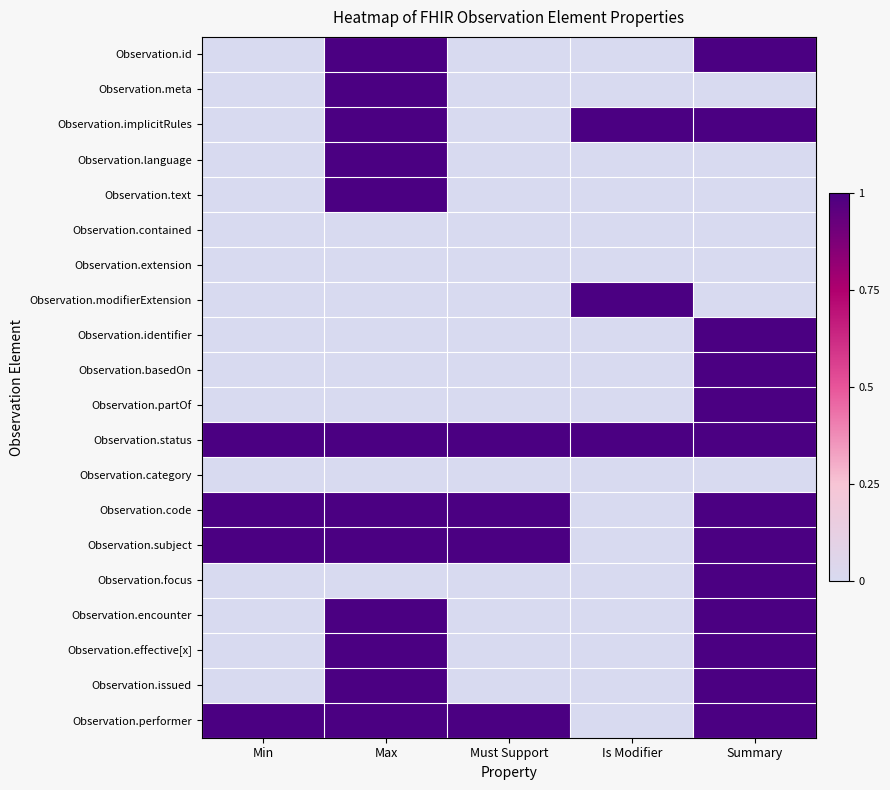

At which category does the chart reach its peak across all series?

Max